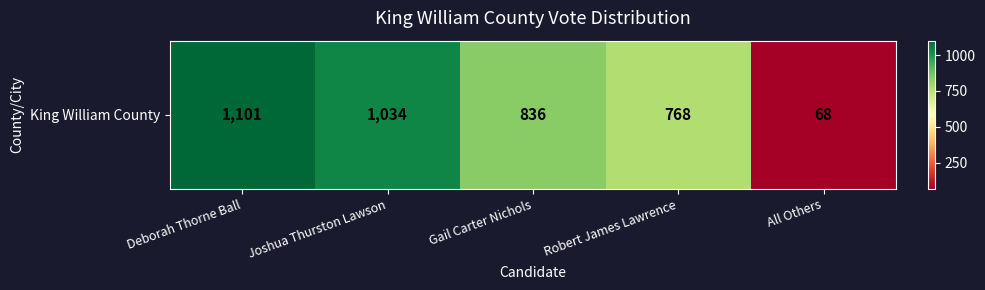

Is it true that the value at Deborah Thorne Ball is 1101?

True